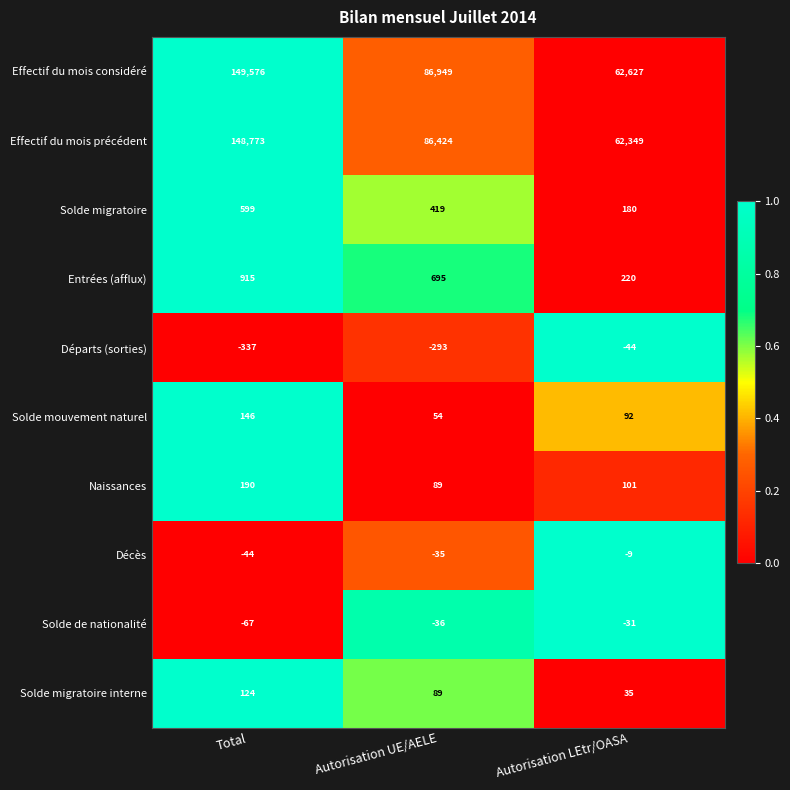

What value does the Départs (sorties) series have at Total, to the nearest 50?

-350